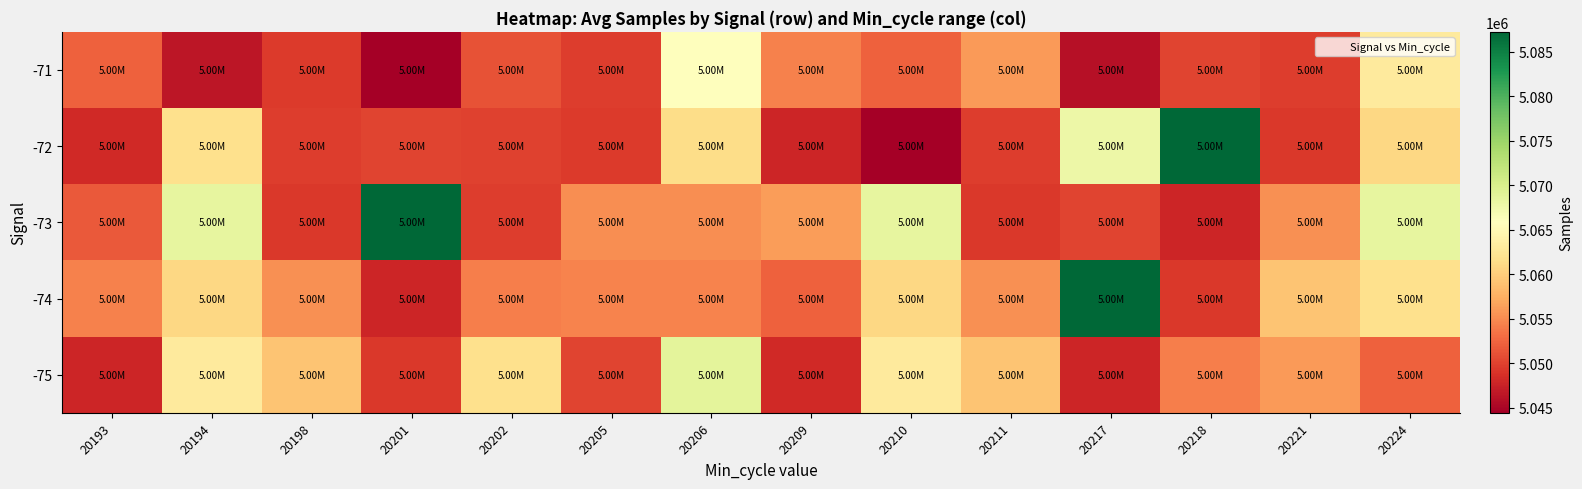

Reading left to right, what are all the values shown in this chart?

-71: 20193=5052268	20194=5046557	20198=5049558	20201=5044457	20202=5051270	20205=5049781	20206=5065871	20209=5054327	20210=5052305	20211=5056000	20217=5046018	20218=5050141	20221=5049779	20224=5063023
-72: 20193=5048271	20194=5061678	20198=5049779	20201=5050141	20202=5050132	20205=5049558	20206=5061390	20209=5047888	20210=5044457	20211=5049779	20217=5067838	20218=5087240	20221=5049320	20224=5060917
-73: 20193=5051746	20194=5068419	20198=5049320	20201=5087240	20202=5049779	20205=5055244	20206=5055244	20209=5056169	20210=5068419	20211=5049320	20217=5050141	20218=5047836	20221=5055411	20224=5068419
-74: 20193=5054327	20194=5060917	20198=5055411	20201=5047836	20202=5054223	20205=5054524	20206=5054524	20209=5052268	20210=5060917	20211=5055411	20217=5087240	20218=5049320	20221=5059204	20224=5061678
-75: 20193=5047888	20194=5063023	20198=5059204	20201=5049320	20202=5061678	20205=5050141	20206=5068754	20209=5048271	20210=5063023	20211=5059204	20217=5047836	20218=5054223	20221=5056000	20224=5052268